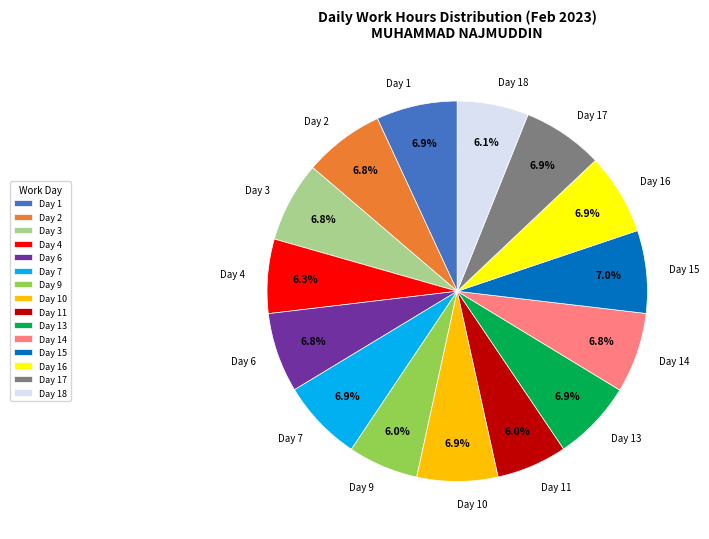

Does Day 7 account for over 50% of the chart?

No